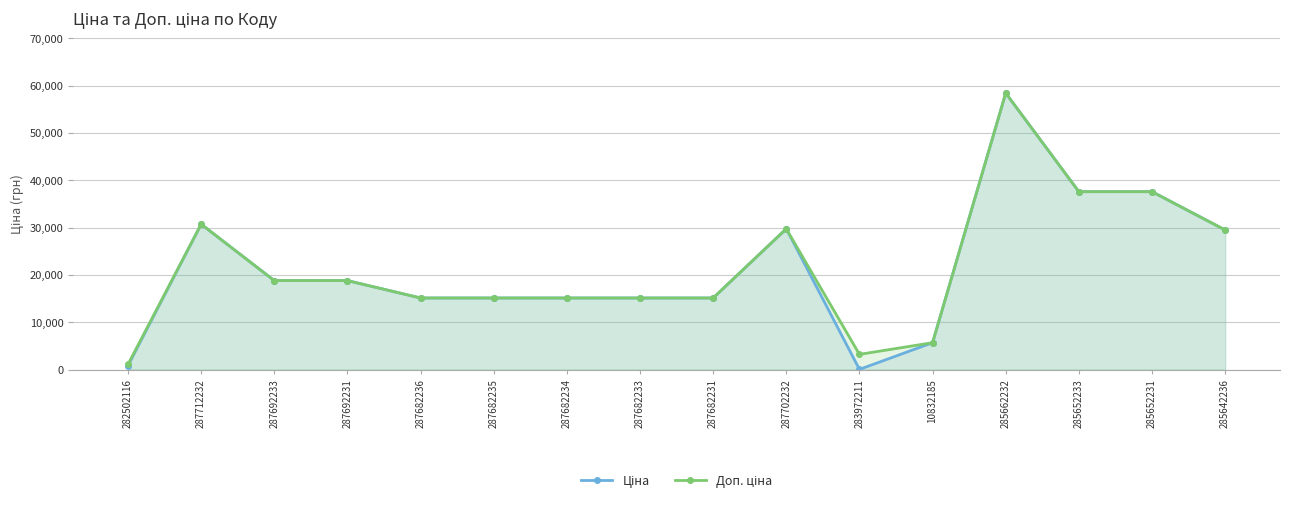

List the labels in order of Доп. ціна value, smallest first.

282502116, 283972211, 10832185, 287682236, 287682235, 287682234, 287682233, 287682231, 287692233, 287692231, 285642236, 287702232, 287712232, 285652233, 285652231, 285662232